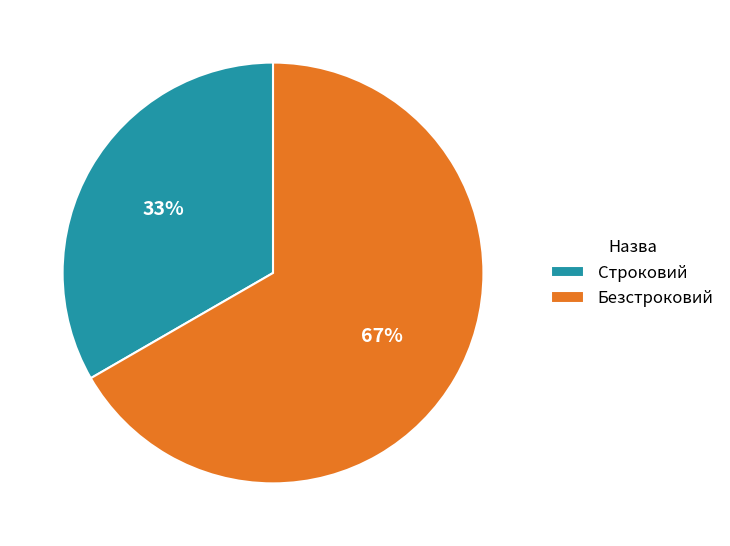

What is the ratio of the value at Безстроковий to the value at Строковий?

2.0